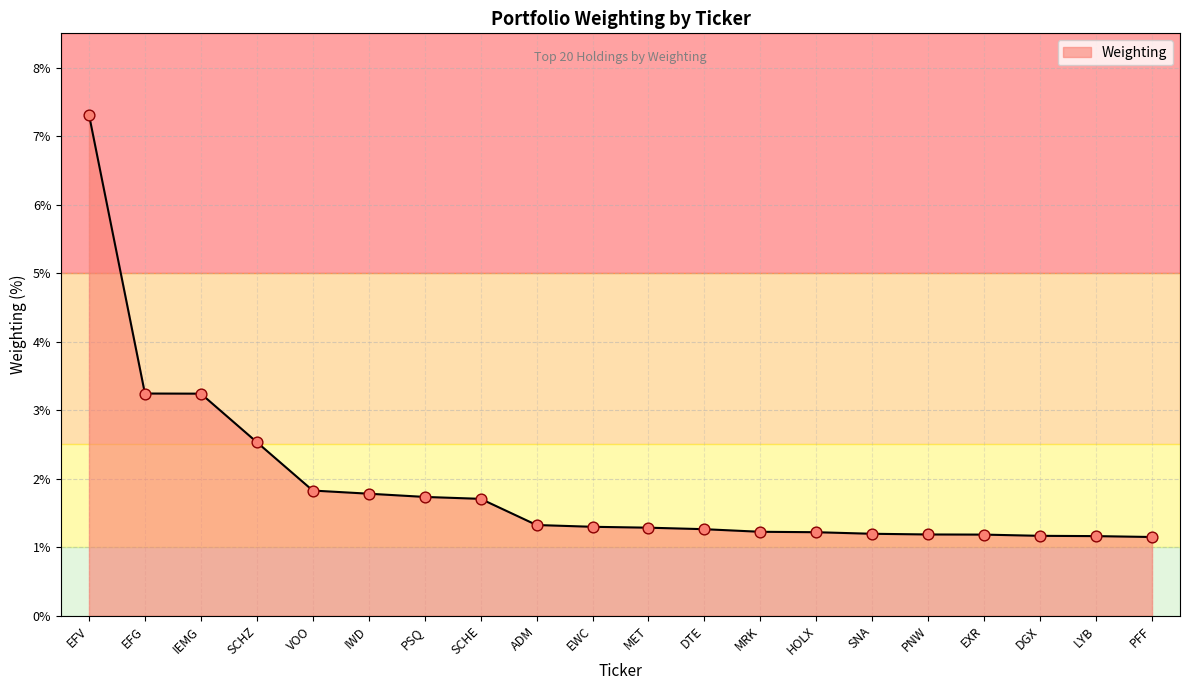

Between PSQ and MET, which is larger?

PSQ